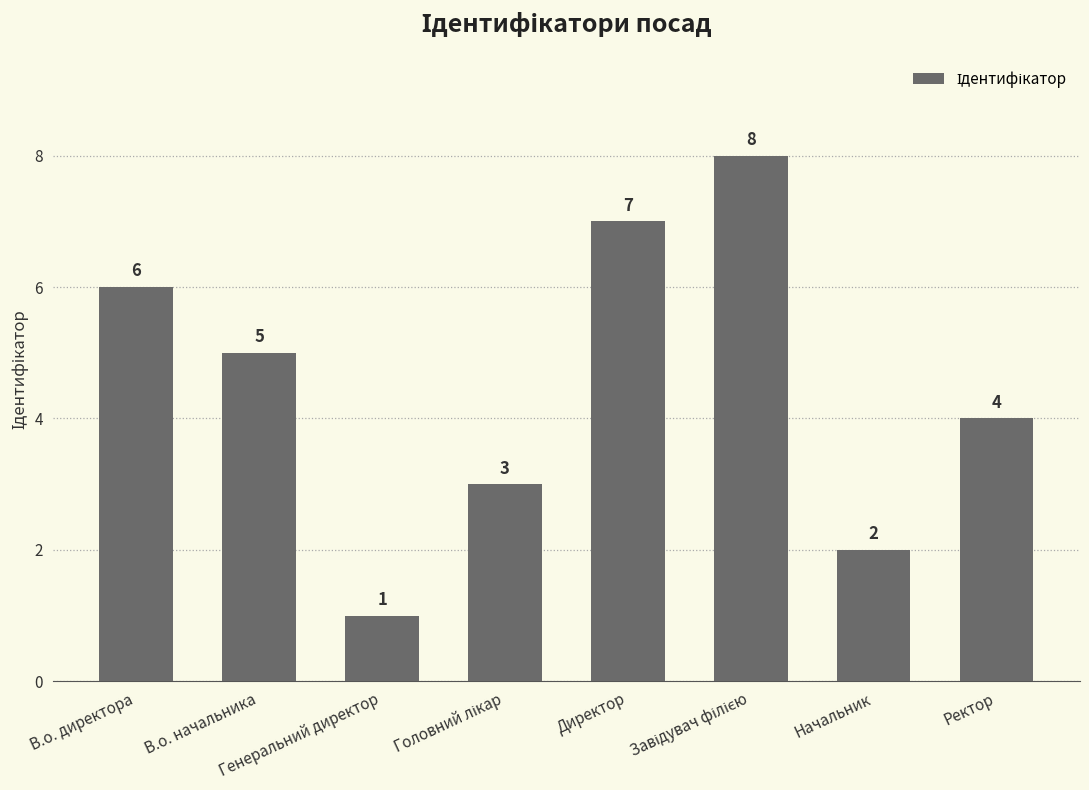

The value at Генеральний директор is 0. True or false?

False